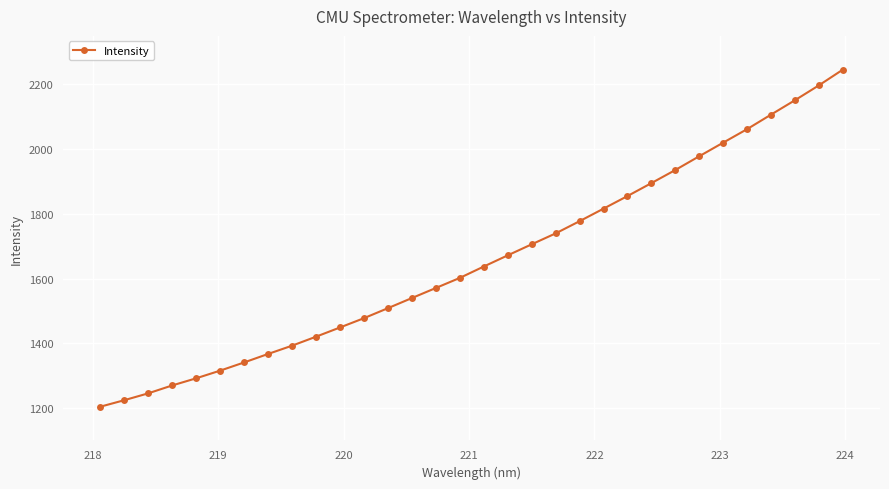

What is the value of the 19th point from the left?

1705.3